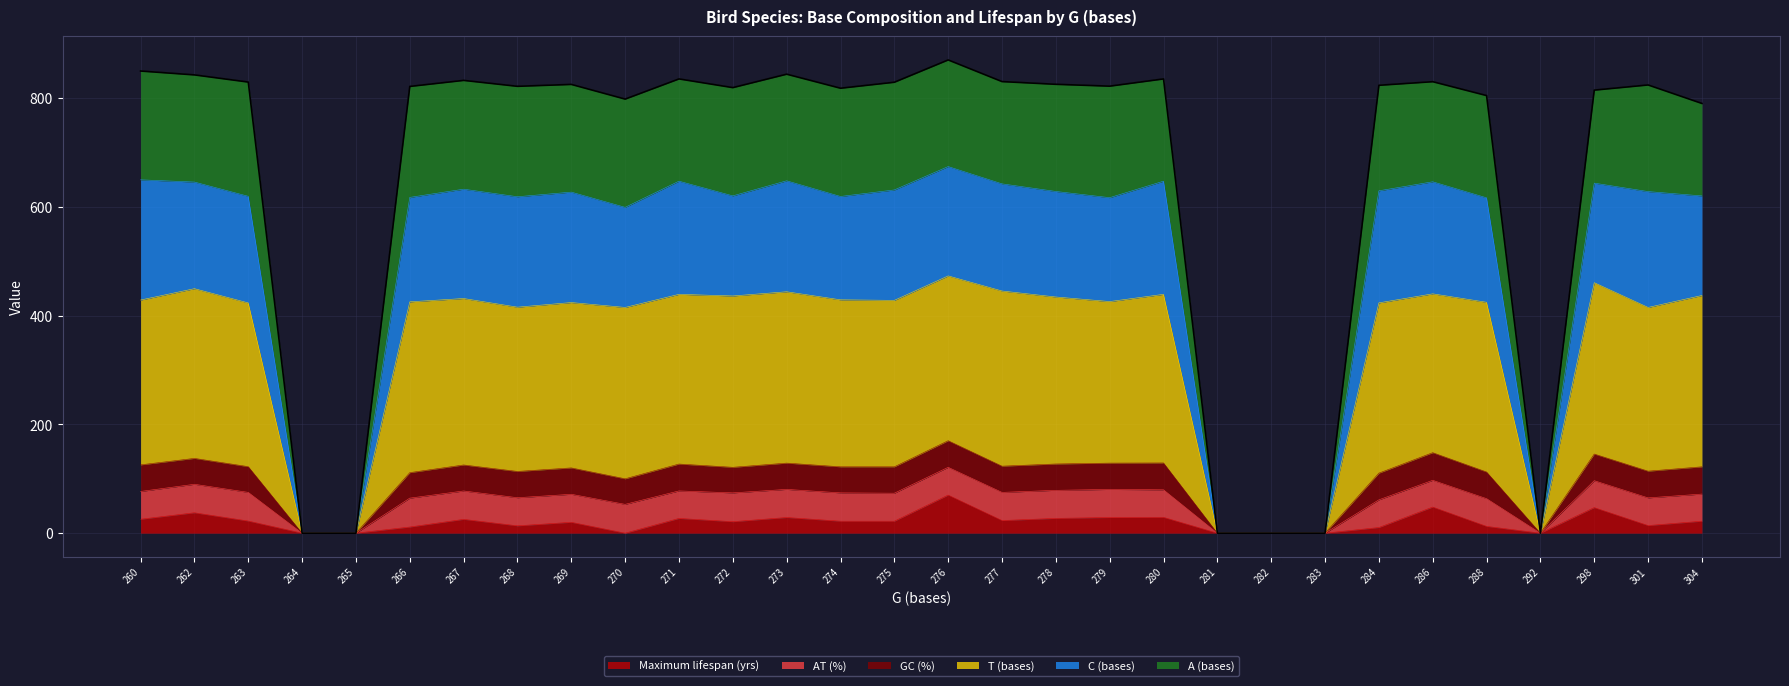

At which category does the chart reach its peak across all series?

276